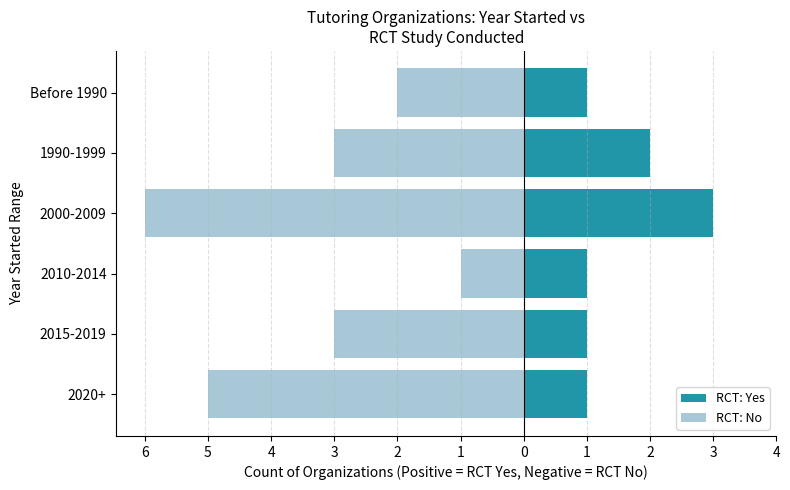

What is the highest value of the RCT: No series?

-1